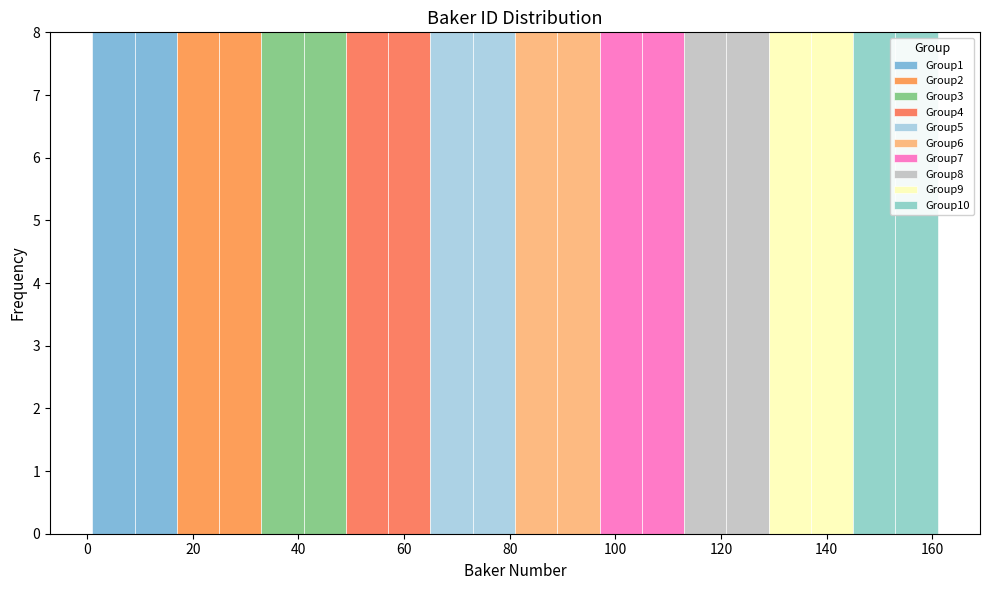

What is the total height of the stacked bar covering 41 to 49 on the x-axis? Neither the bar edges nor the heights are printed on the chart, so give them approximately, as read against the axes.

8